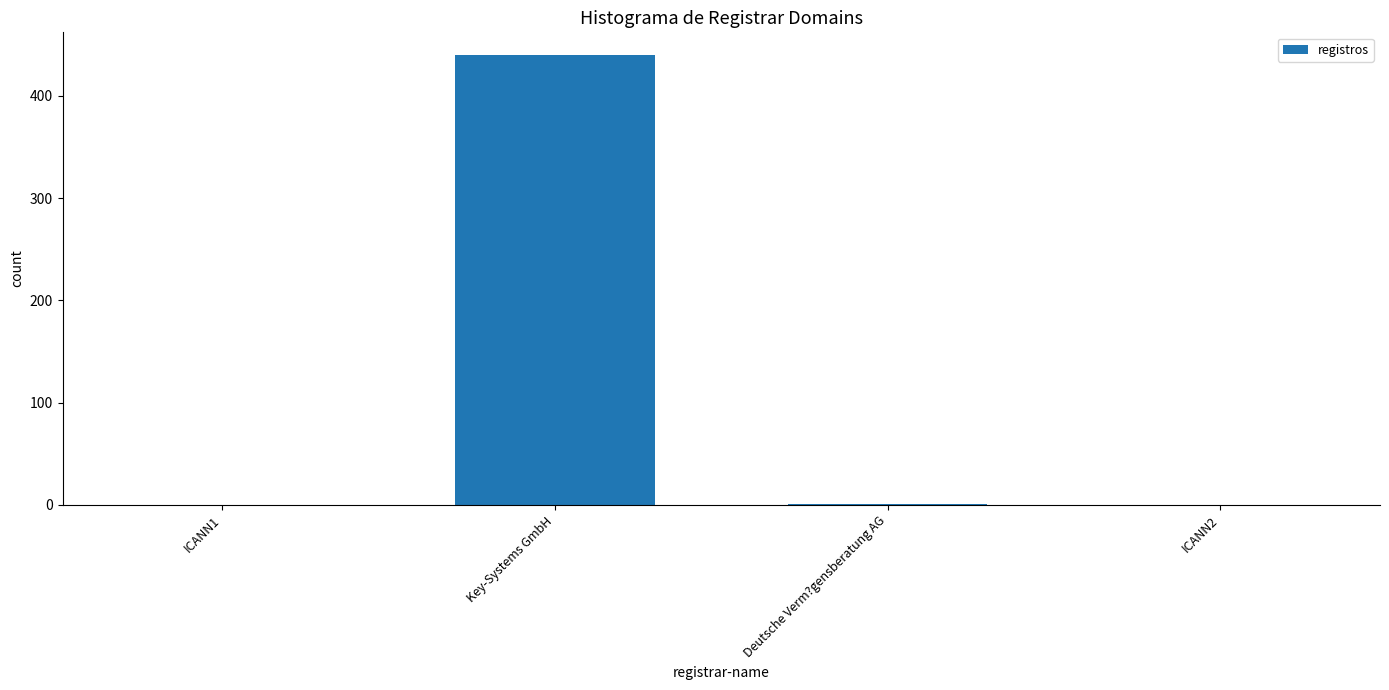

Is it true that the value at Key-Systems GmbH is 636?

False